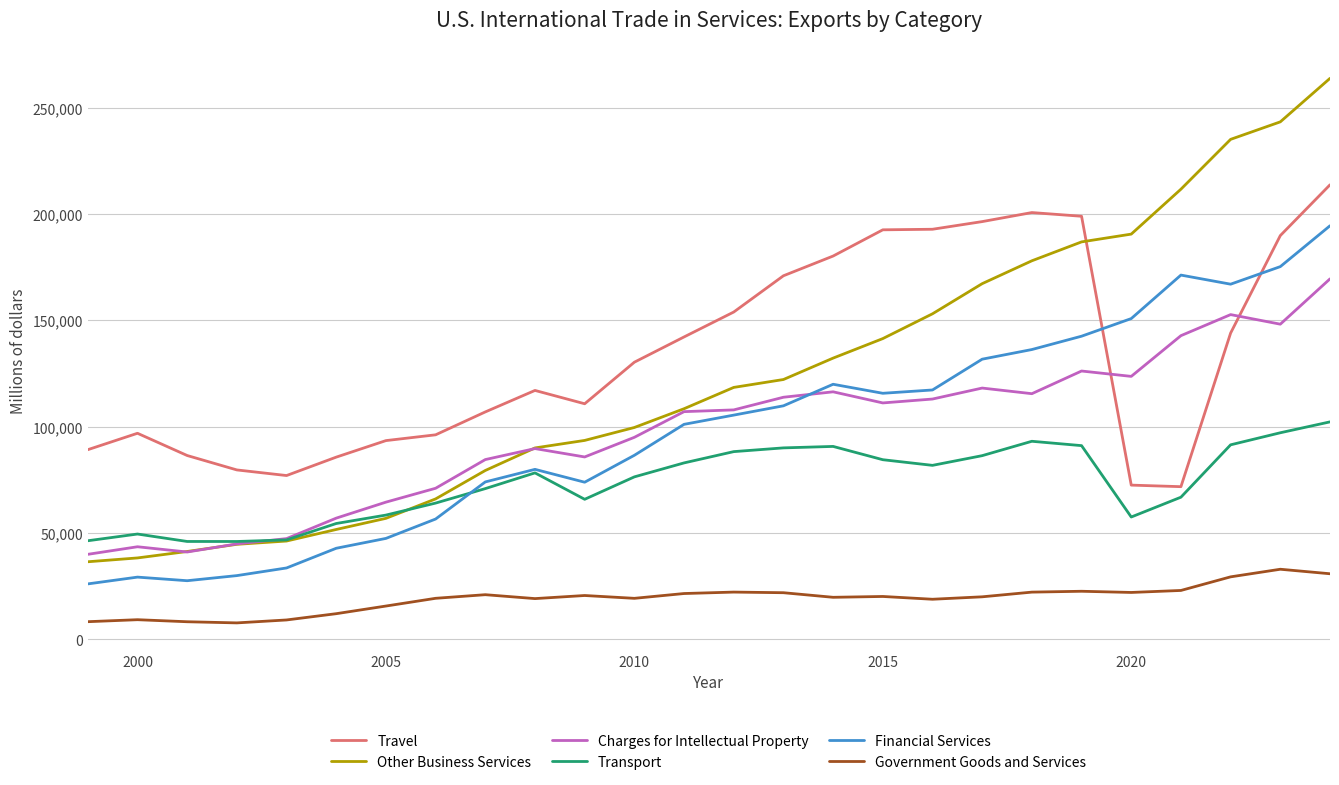

At how many categories does at least one series exceed 258563?

1